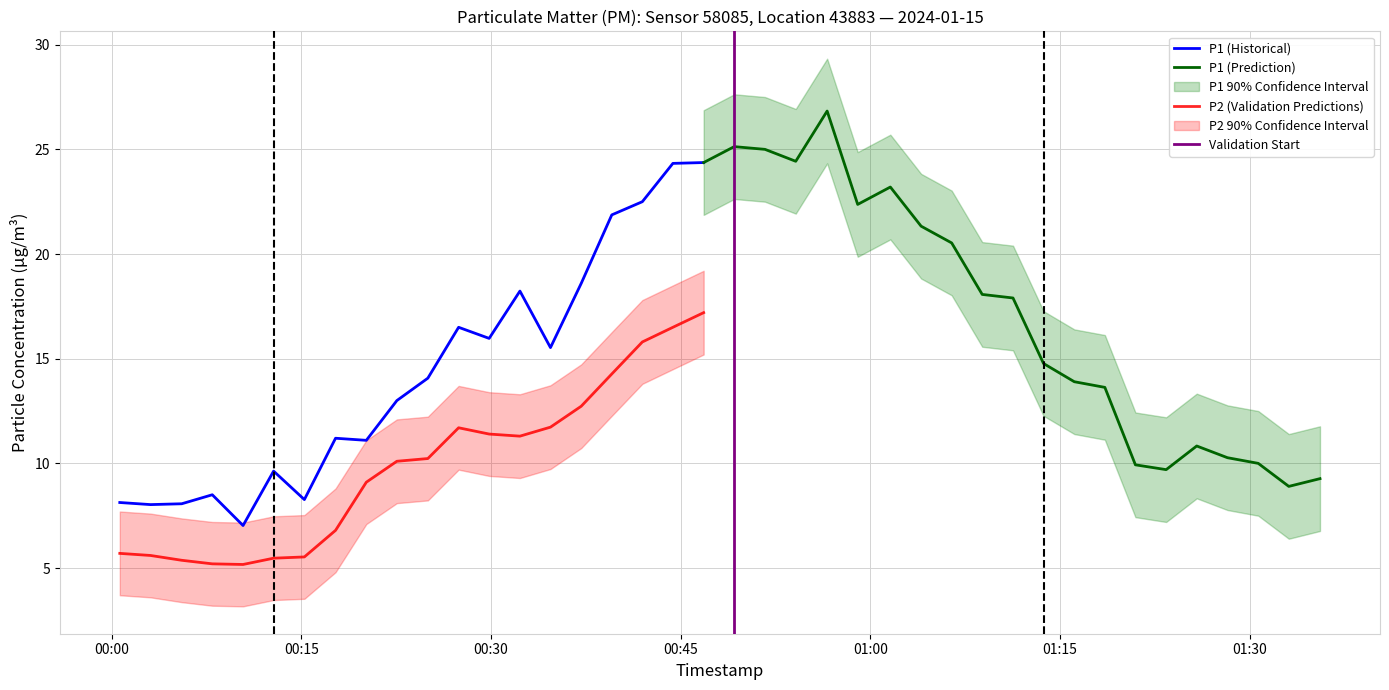

True or false: P1 (Historical) and P2 (Validation Predictions) intersect in this chart.

False